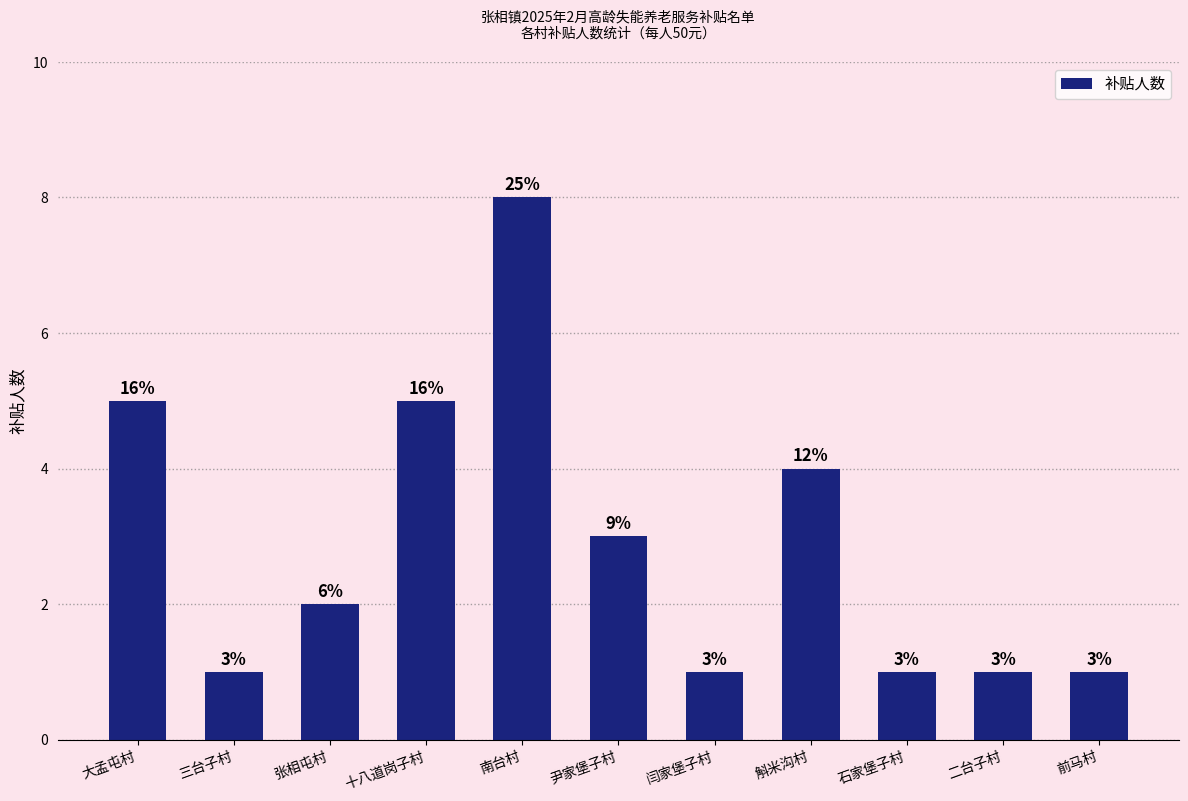

What is the greatest value displayed?

8